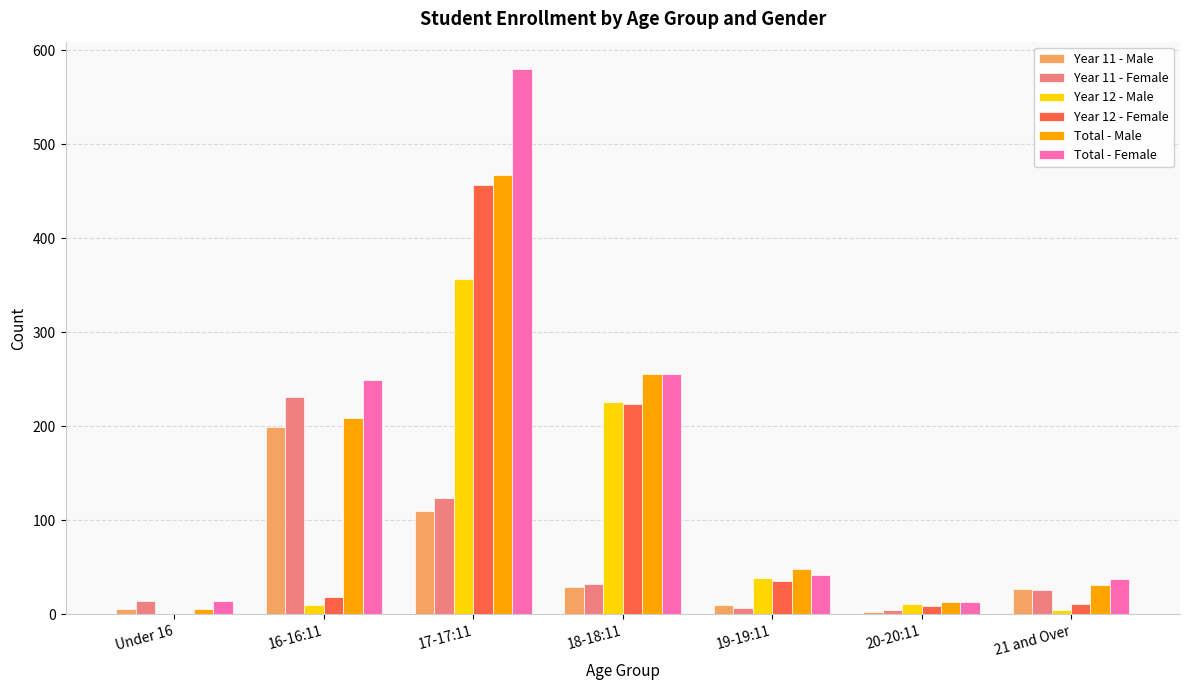

The value of Total - Female at 19-19:11 is 23. True or false?

False